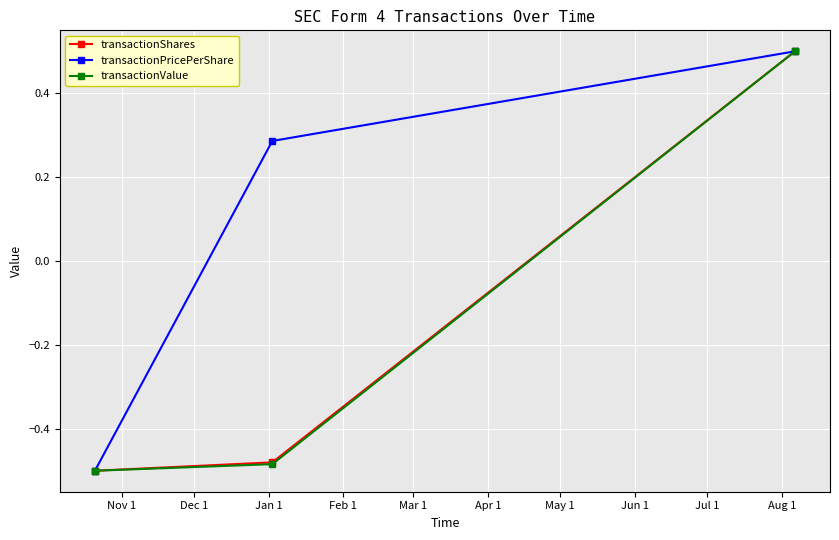

Which series has the largest total across all categories?

transactionPricePerShare